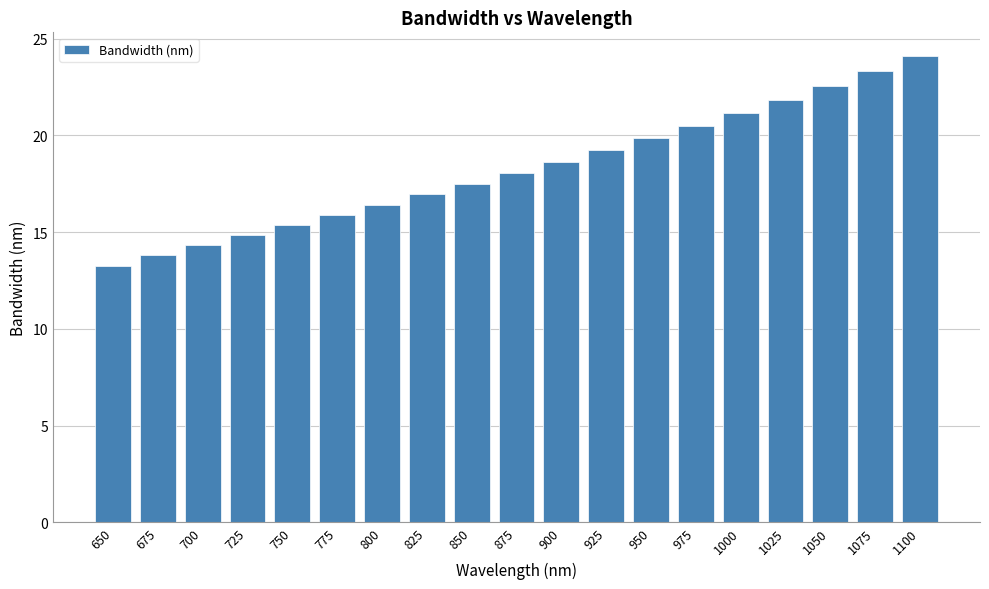

How many bars are there in total?

19